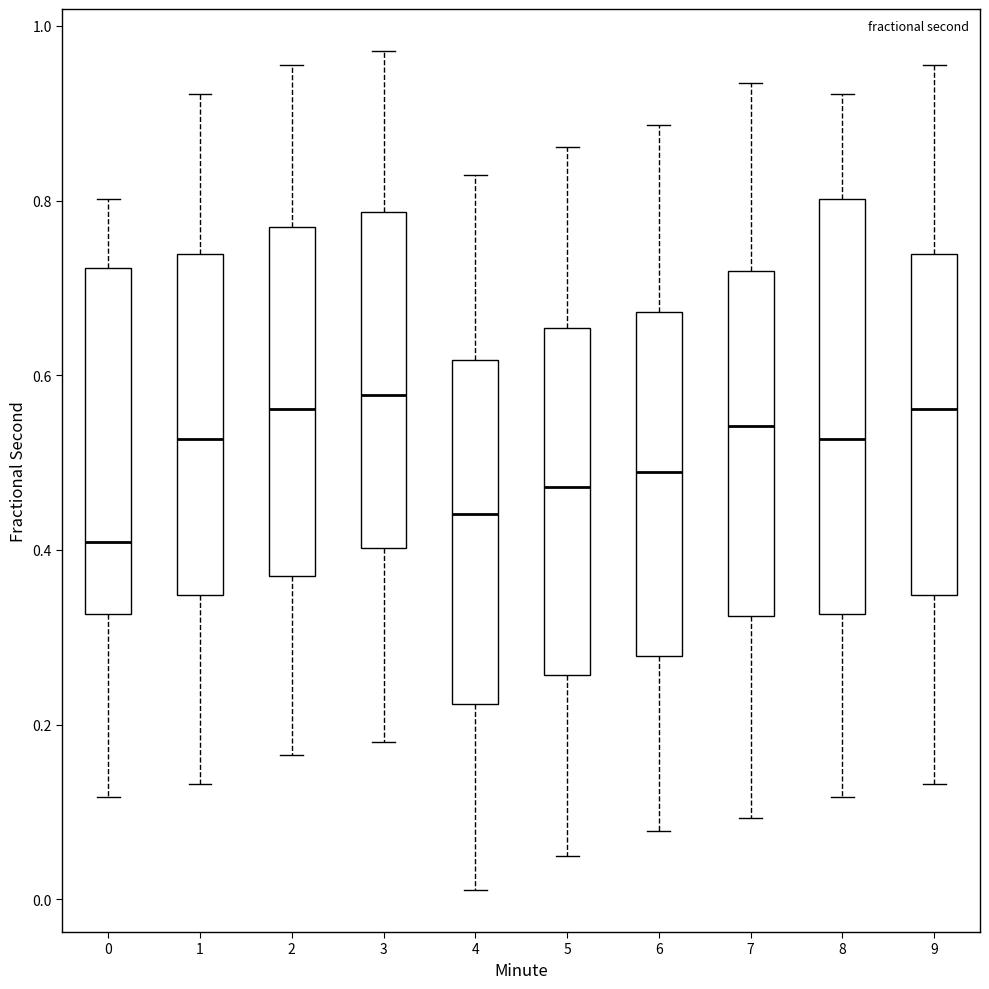

Reading left to right, transcribe this box plot: for each box, give where its median line is, the range the box spans, and where its two whiskers end, as read against the y-axis. The values are not printed on the chart, so give them approximately, as read against the axis.

0: median 0.40, box 0.32 to 0.72, whiskers 0.12 to 0.80
1: median 0.52, box 0.34 to 0.74, whiskers 0.14 to 0.92
2: median 0.56, box 0.36 to 0.76, whiskers 0.16 to 0.96
3: median 0.58, box 0.40 to 0.78, whiskers 0.18 to 0.98
4: median 0.44, box 0.22 to 0.62, whiskers 0.02 to 0.82
5: median 0.48, box 0.26 to 0.66, whiskers 0.04 to 0.86
6: median 0.48, box 0.28 to 0.68, whiskers 0.08 to 0.88
7: median 0.54, box 0.32 to 0.72, whiskers 0.10 to 0.94
8: median 0.52, box 0.32 to 0.80, whiskers 0.12 to 0.92
9: median 0.56, box 0.34 to 0.74, whiskers 0.14 to 0.96